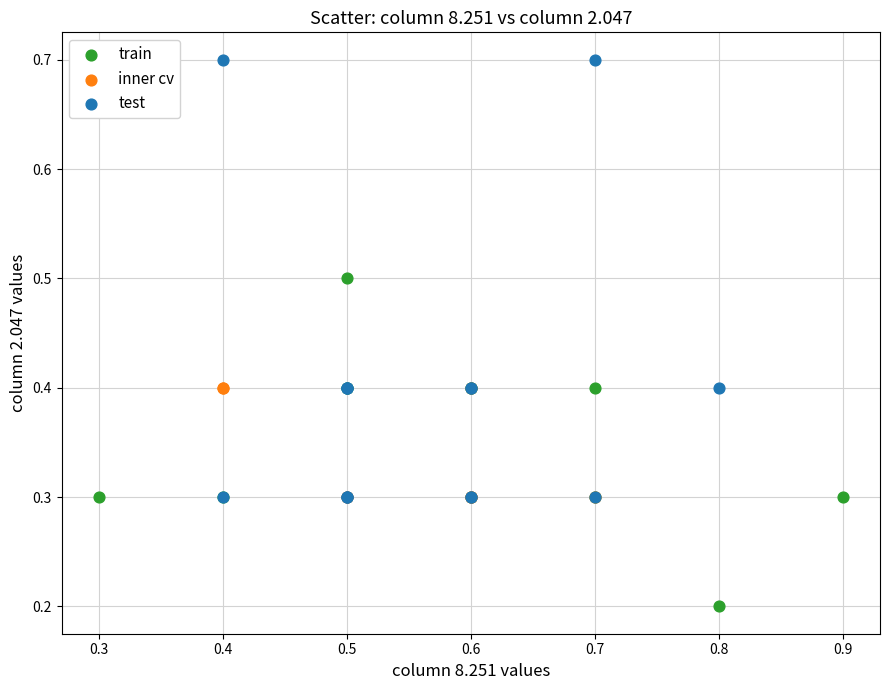

Which series reaches the minimum Y coordinate?

train